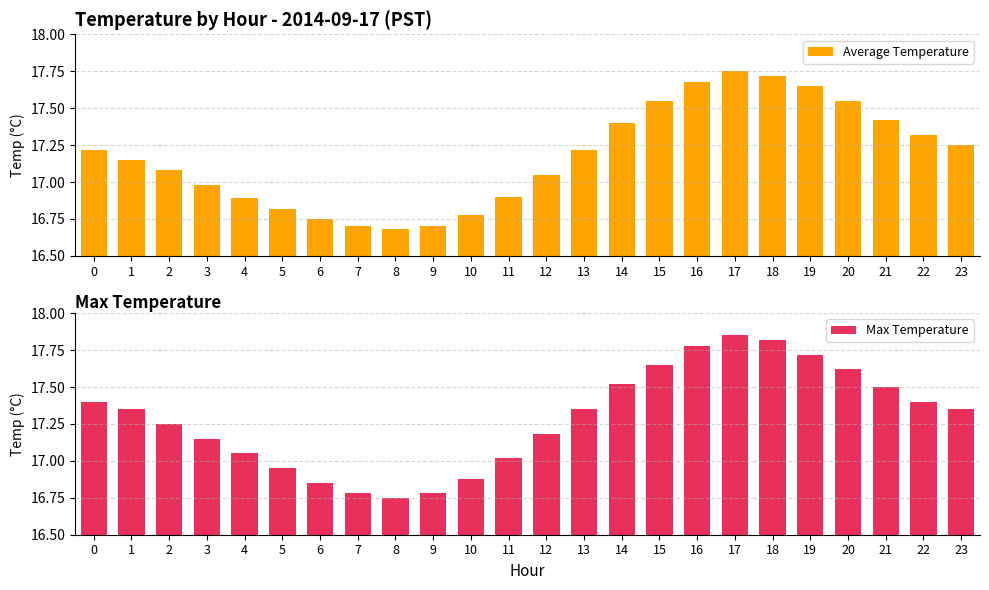

Rank the series by their maximum value, from lowest to highest.

Average Temperature, Max Temperature